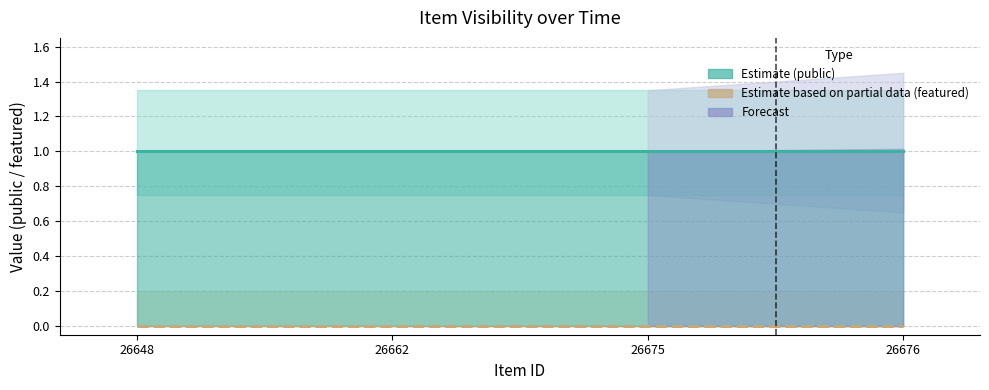

True or false: featured and public intersect in this chart.

False